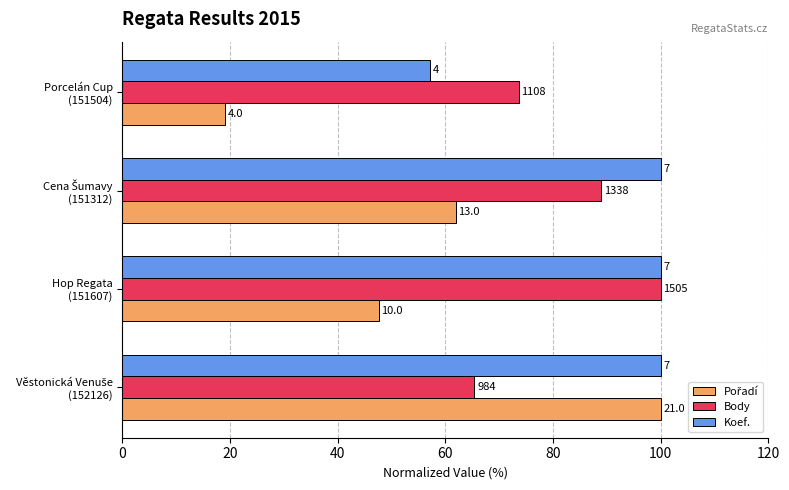

What is the lowest value of the Pořadí series?

19.0